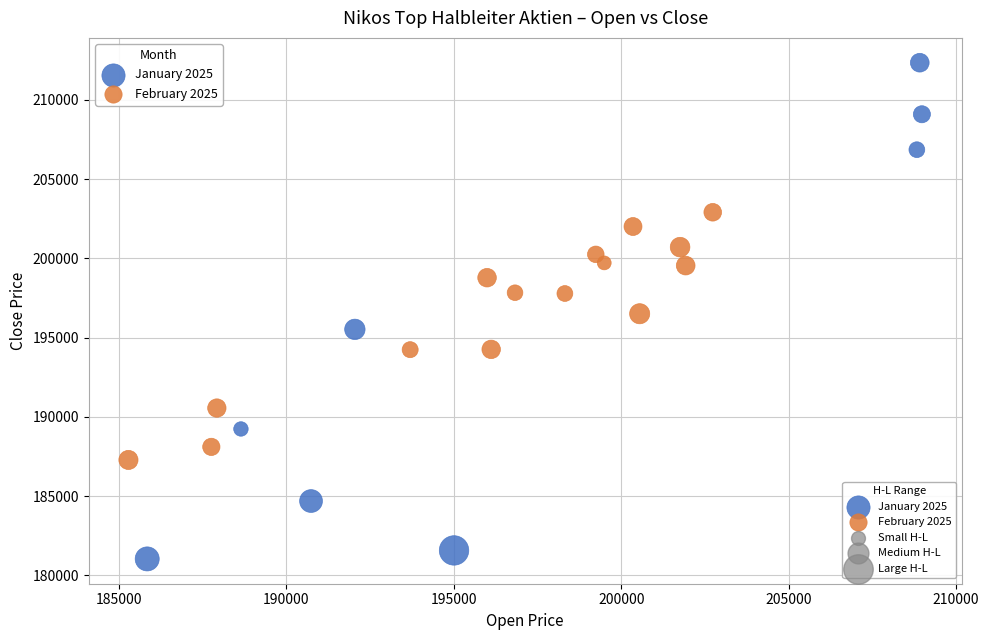

Which series reaches the maximum Y coordinate?

January 2025